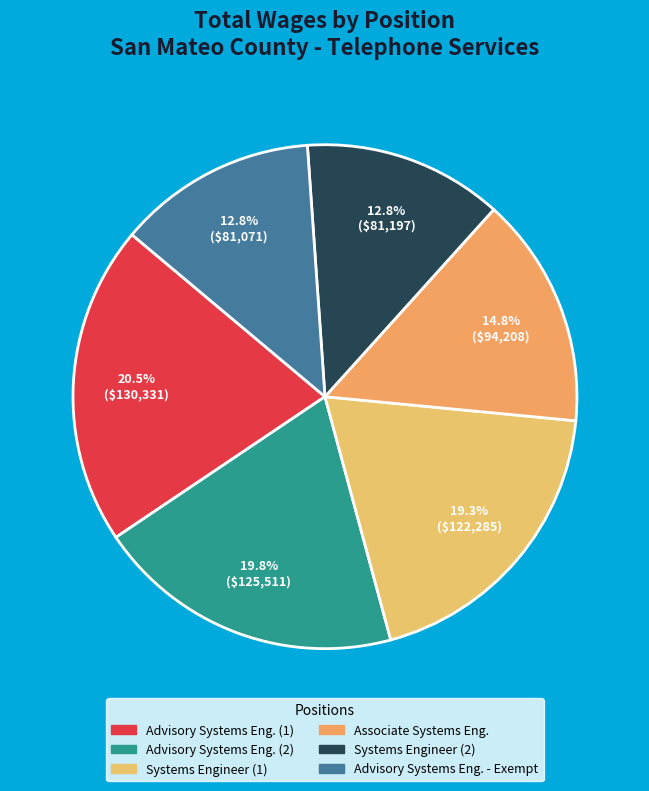

Which category has the biggest portion of the pie?

Advisory Systems Engineer